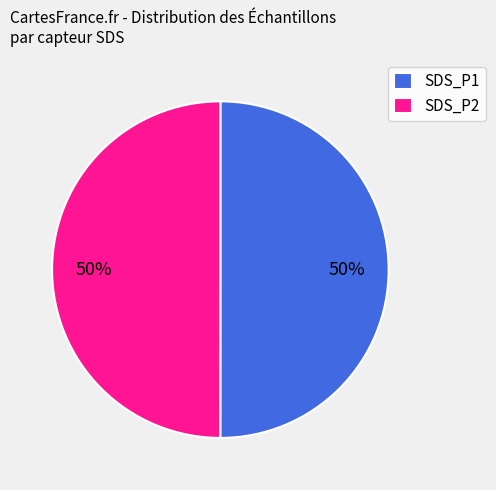

What is the ratio of the value at SDS_P2 to the value at SDS_P1?

1.0